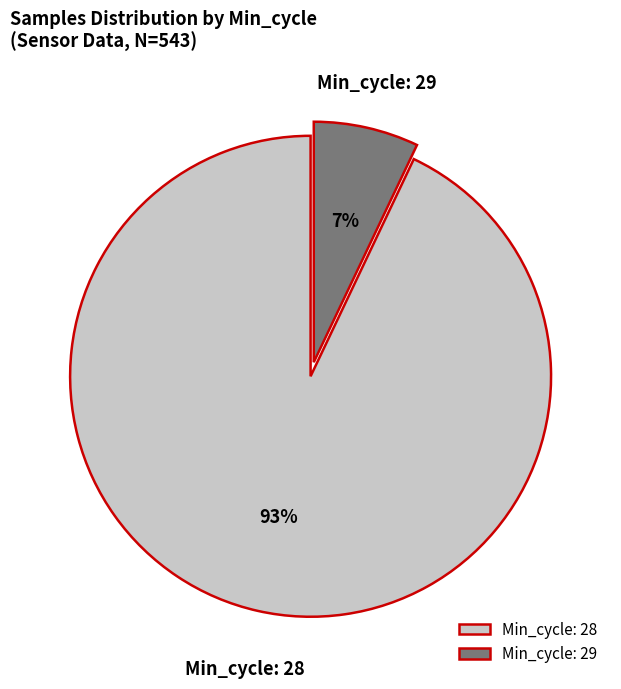

What is the majority slice?

Min_cycle: 28